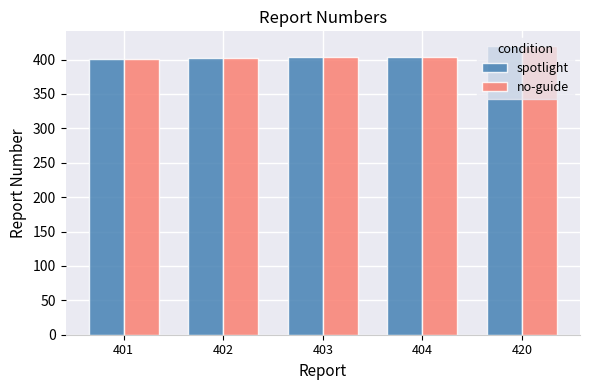

What is the average value of the spotlight series?

406